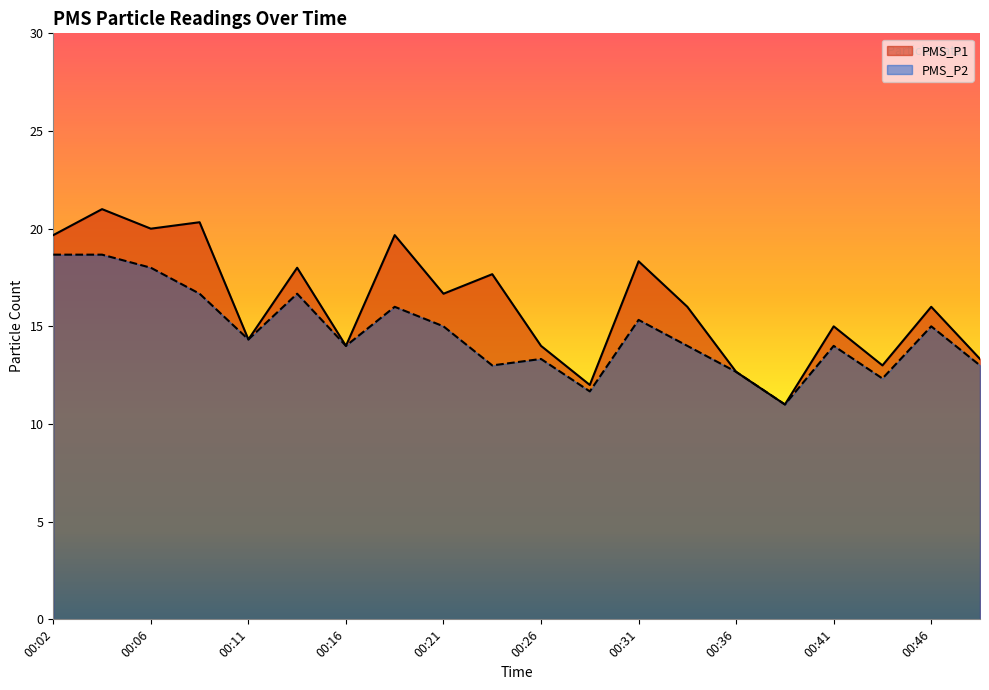

How many categories are shown in the chart?

20